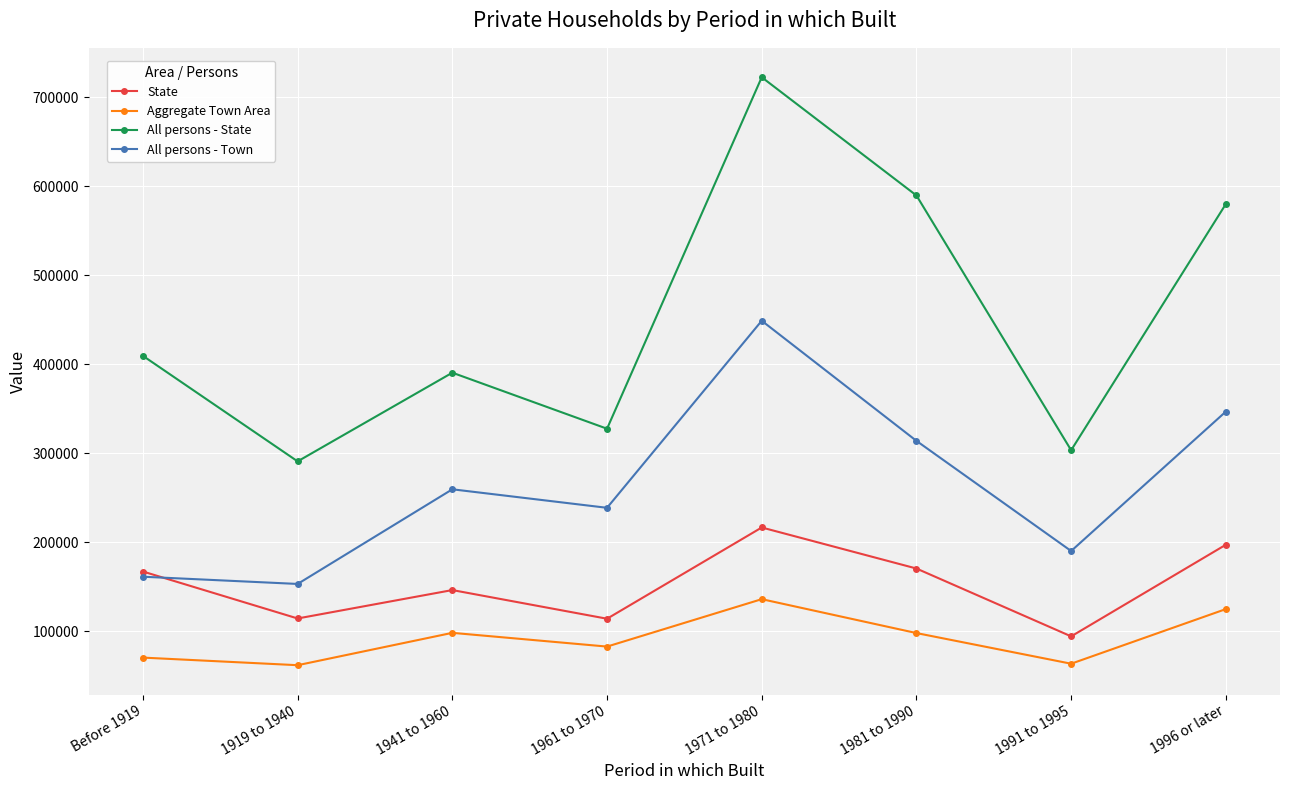

Is this an area chart (filled region under the line)?

No